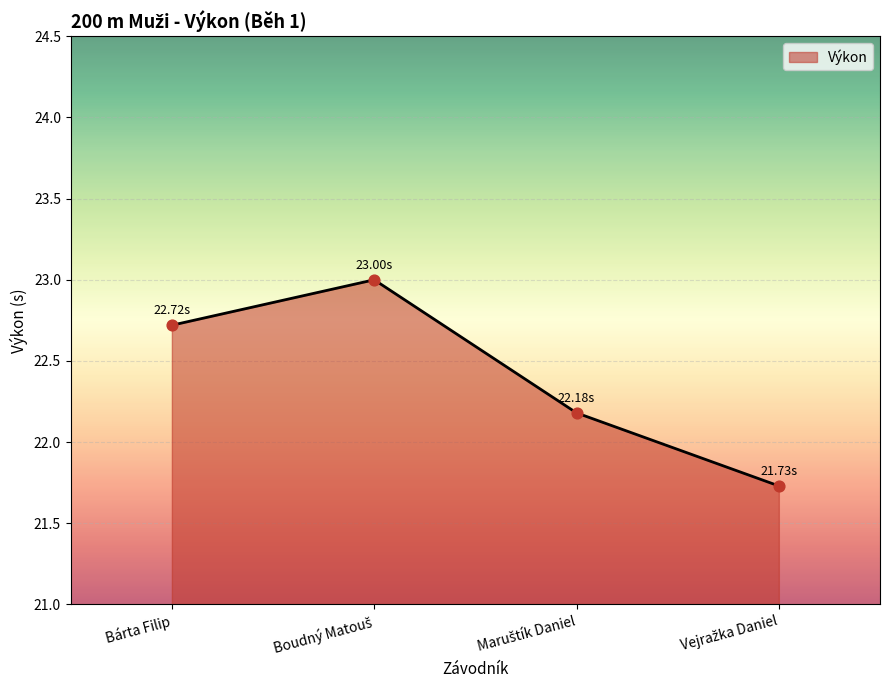

What is the difference between the maximum and second lowest values?

0.8